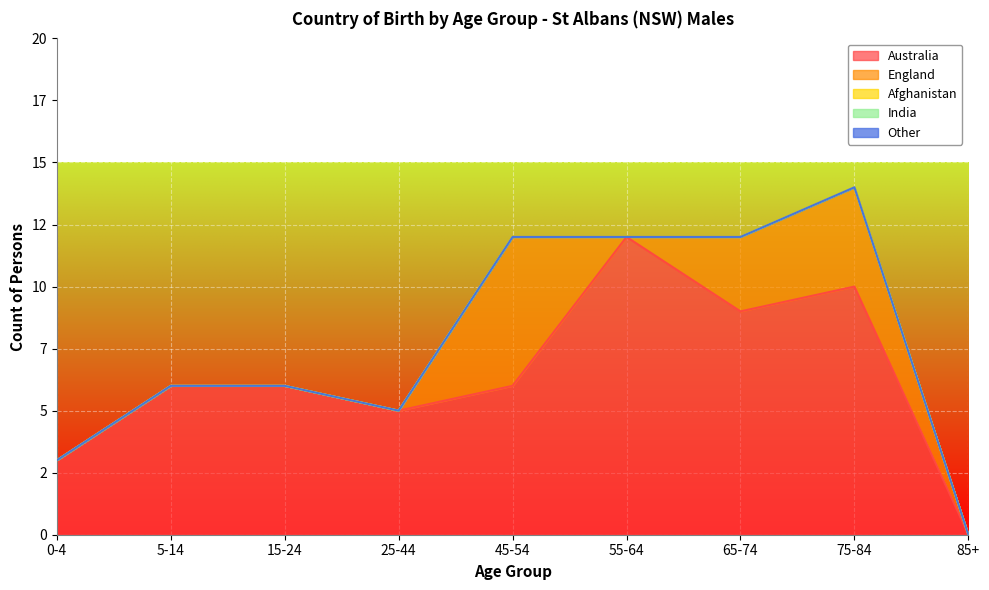

True or false: Afghanistan and Australia cross at least once.

False